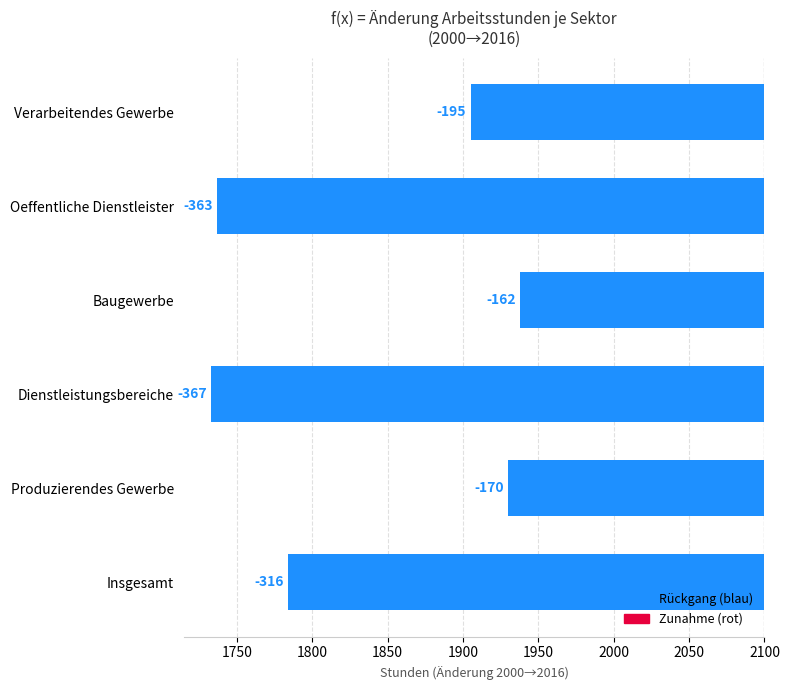

Is the value of Dienstleistungsbereiche at 2006 greater than the value of Baugewerbe at 2002?

No